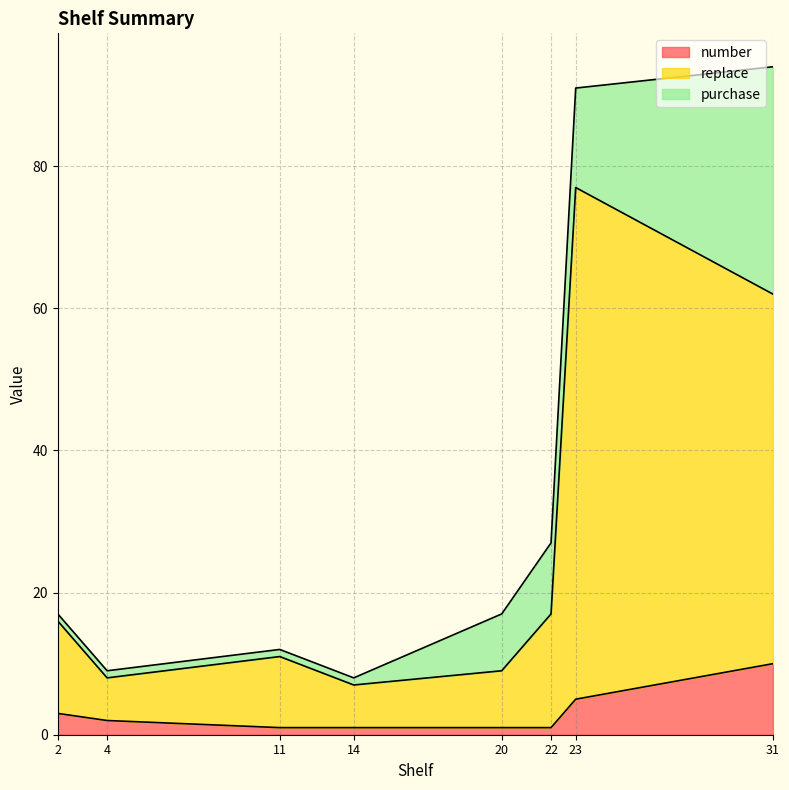

At which category does replace reach its first local valley?

4